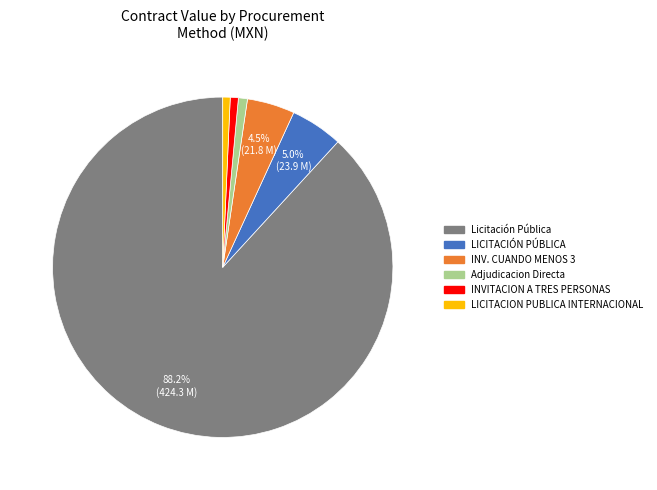

Is there any slice that represents more than half of the pie?

Yes